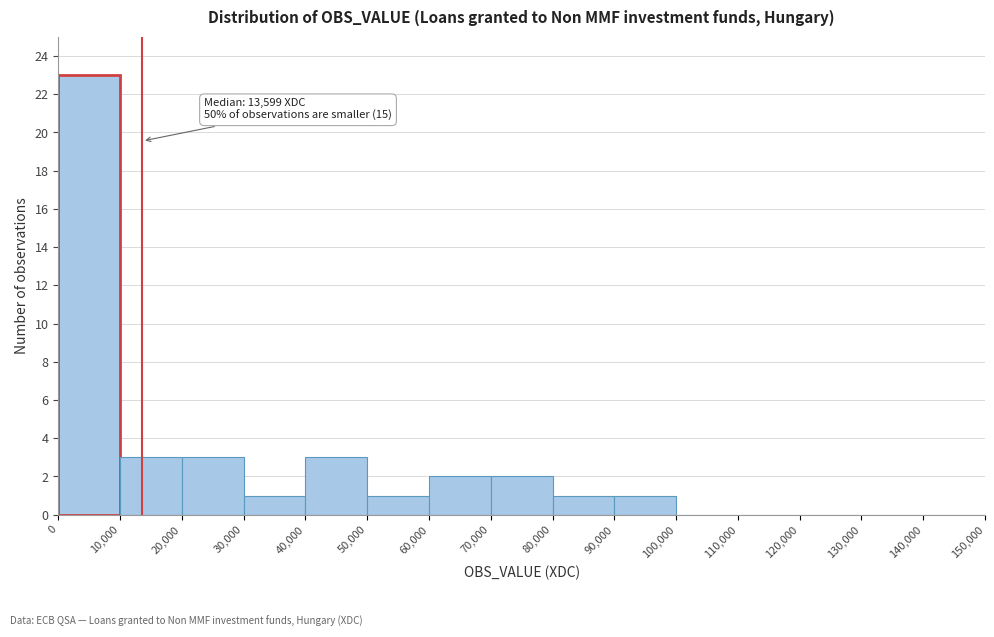

Which range on the x-axis has the tallest bar?

0 to 10,000